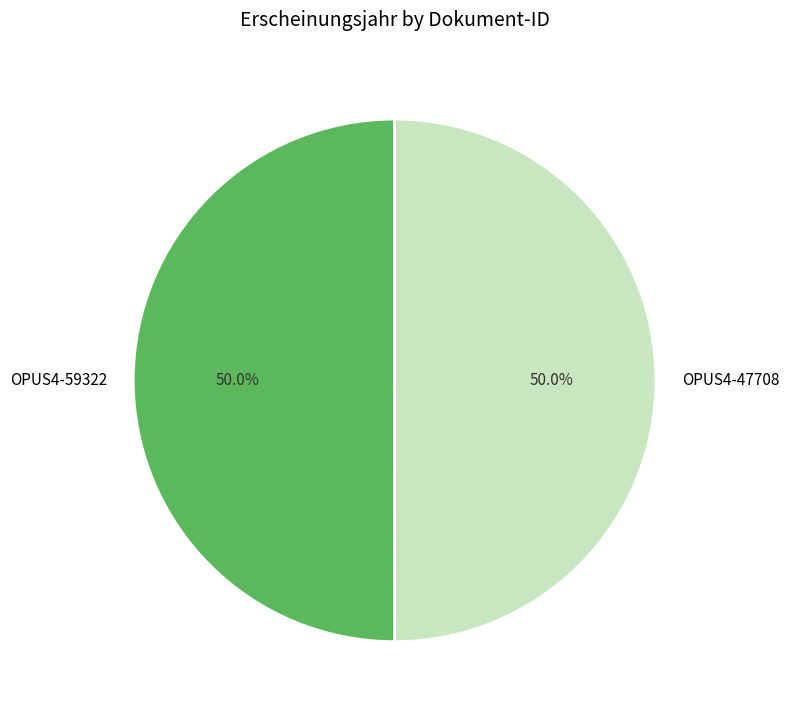

To the nearest percent, what percentage of the pie is OPUS4-47708?

50%